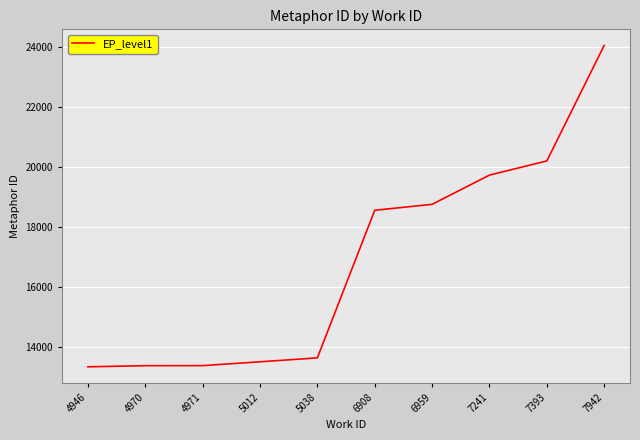

What is the difference between the values at 7393 and 4971?

6830